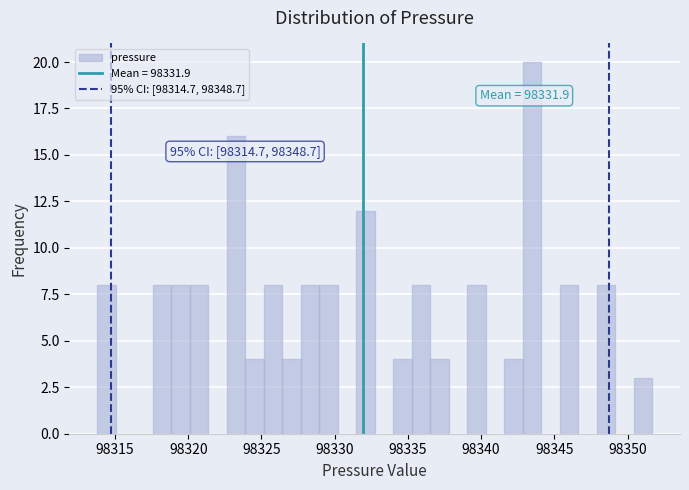

Read against the x-axis, roughly where is the centre of the tallest bar?

98343.5